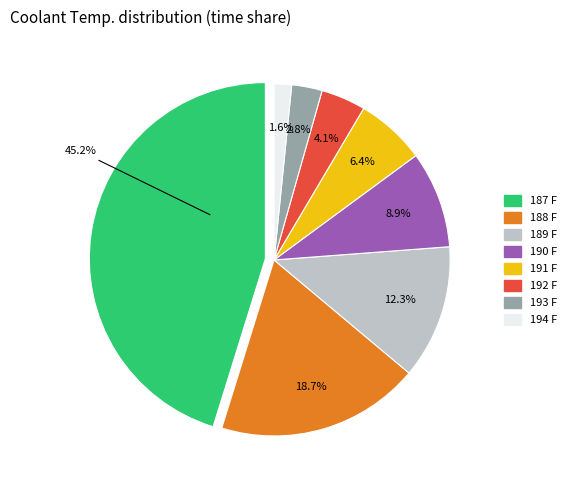

What is the largest slice in the pie chart?

187 F